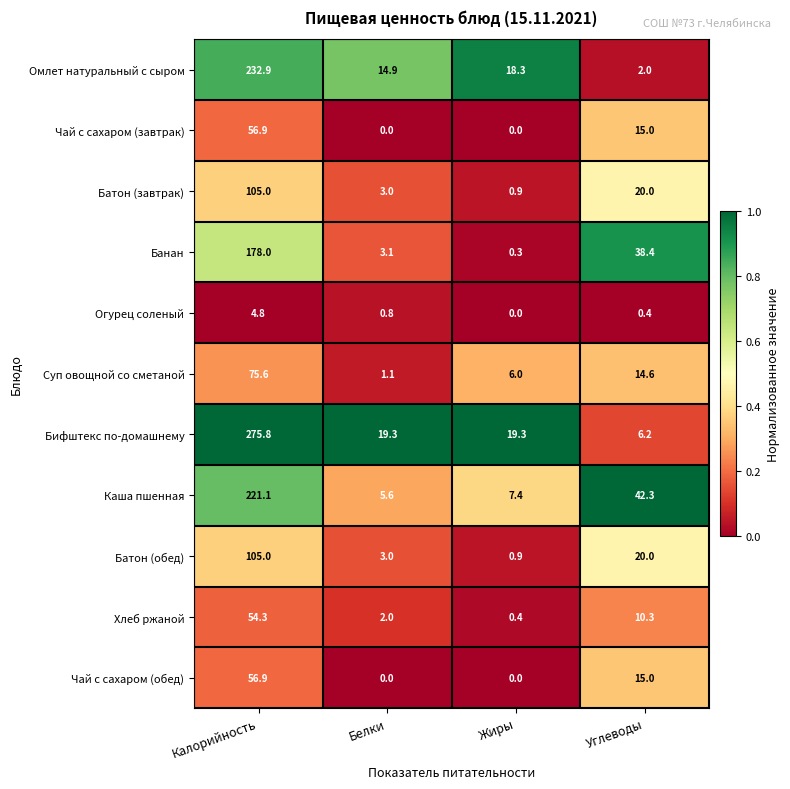

What is the maximum value for Батон (завтрак)?

105.0